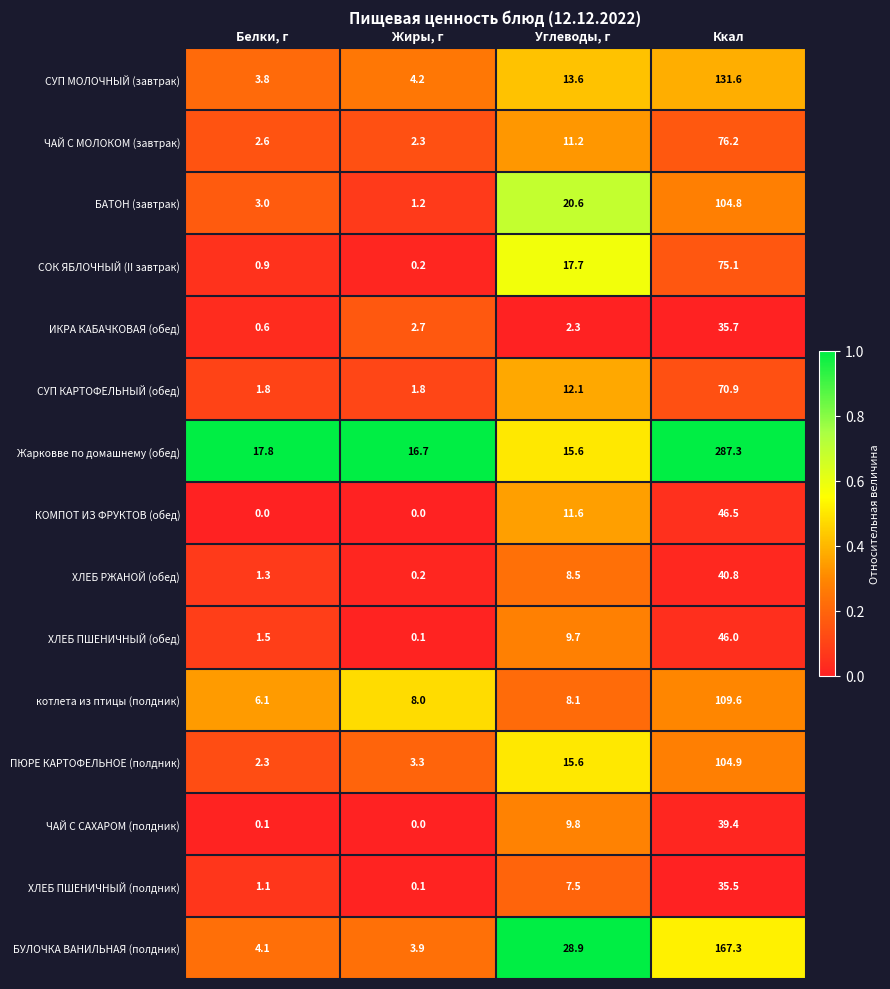

What is the difference between the highest and lowest values at Жиры, г?

16.7